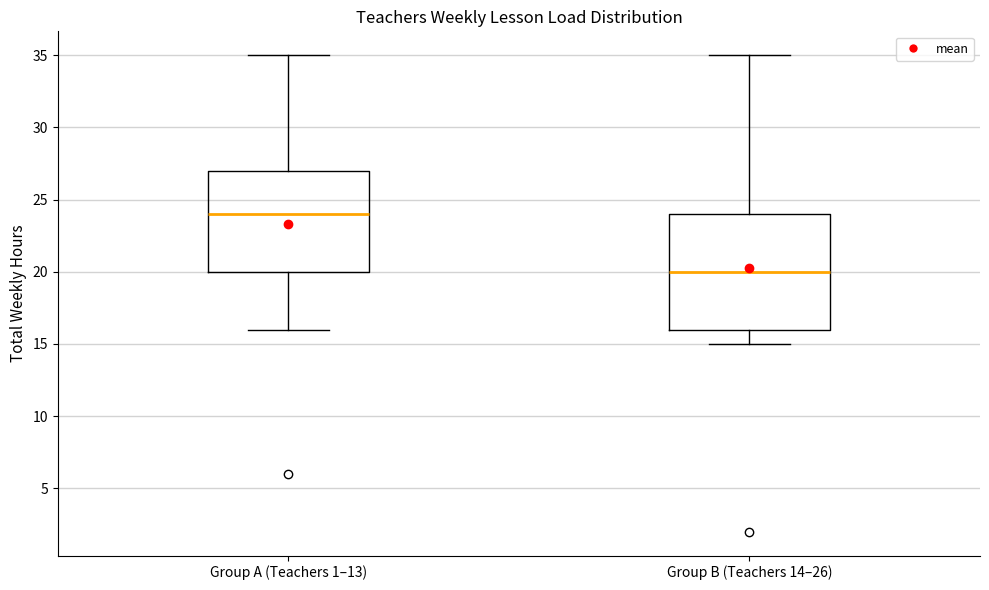

Comparing the boxes themselves (not the whiskers), which one is the tallest?

Group B (Teachers 14–26)